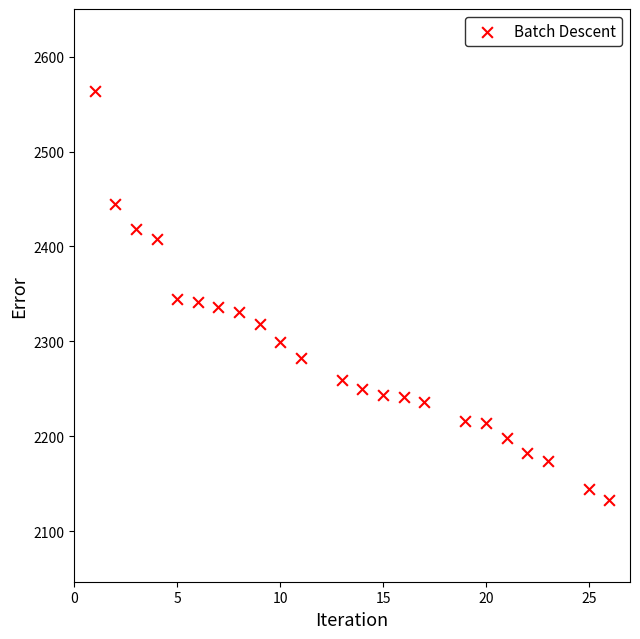

What is the range of Y values (max minus min)?

431